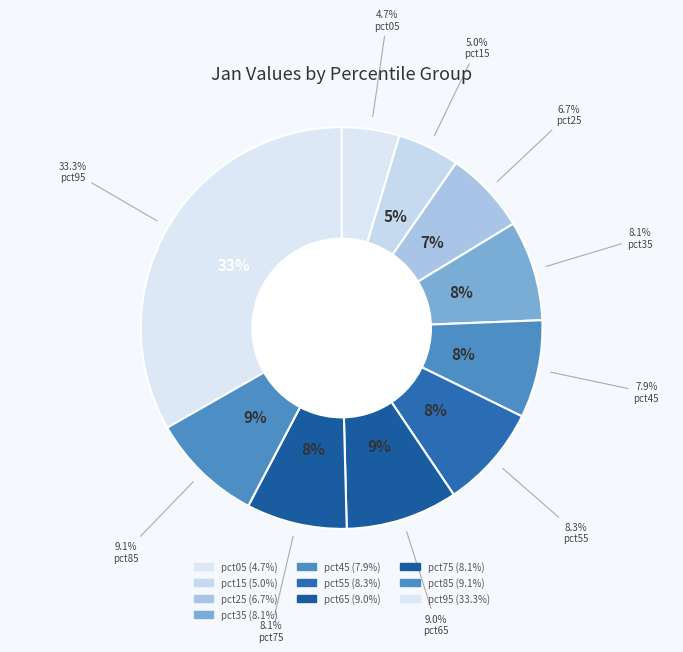

Which has a higher value, pct95 or pct55?

pct95